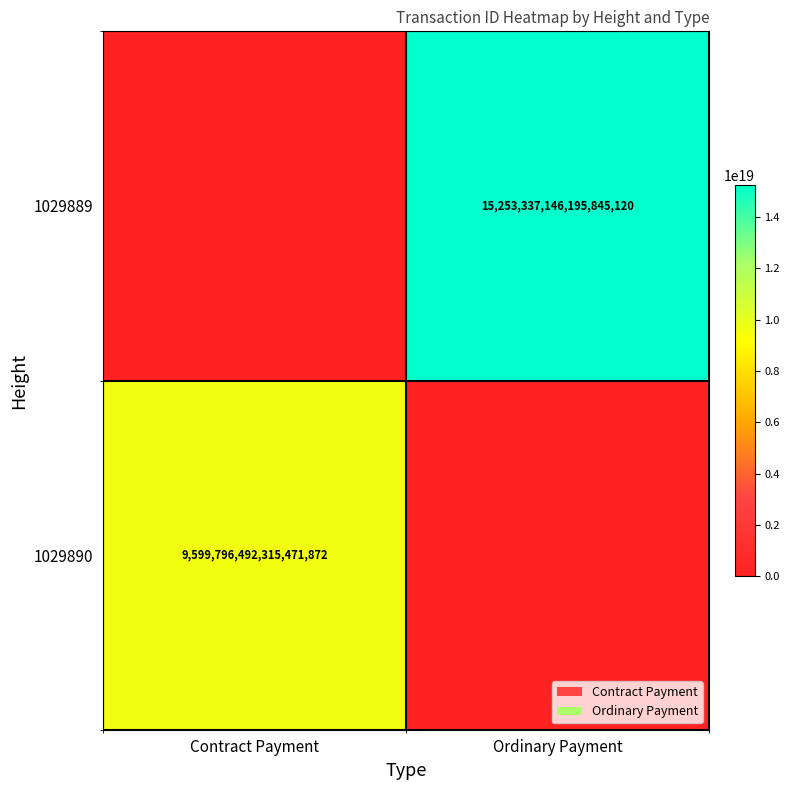

True or false: 1029890 has a value of 6470759136496041984 at Contract Payment.

False